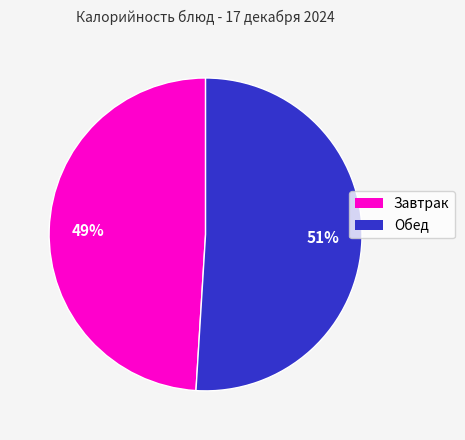

To the nearest percent, what is the average slice percentage?

50%